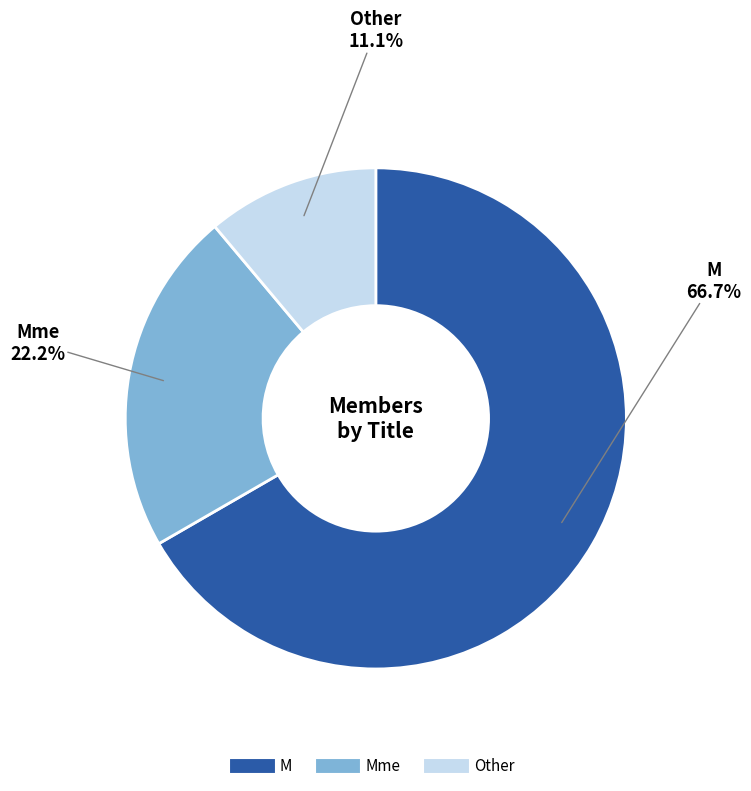

Does any single category account for the majority?

Yes